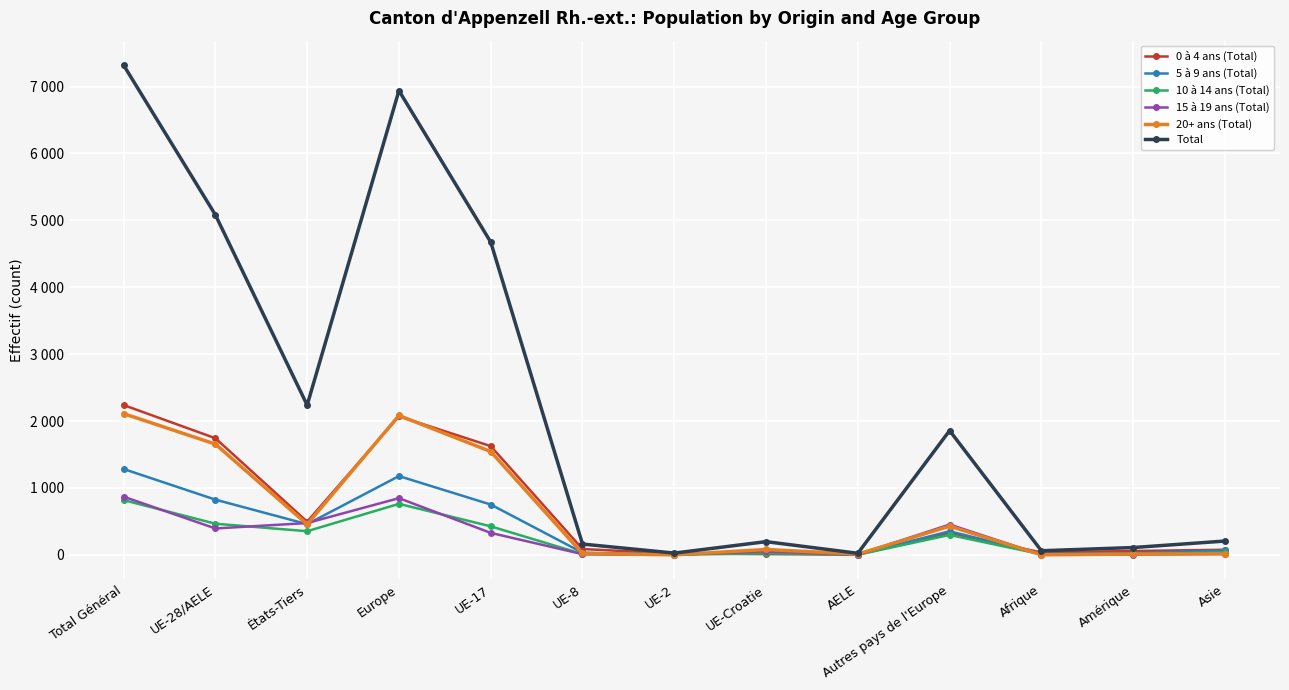

Which category has the highest value in the 20+ ans (Total) series?

Total Général